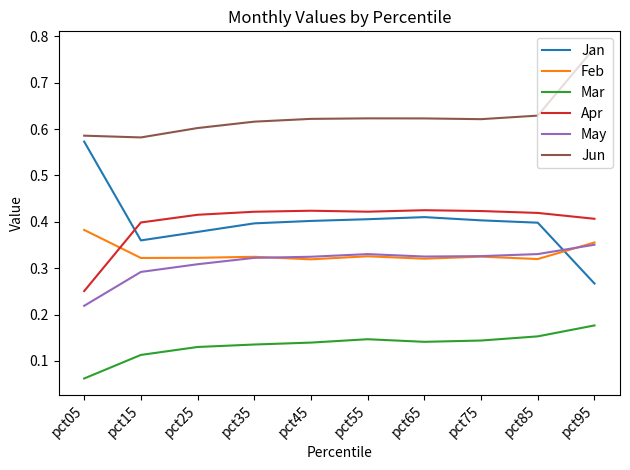

How many Jan values are between 0 and 1?

10